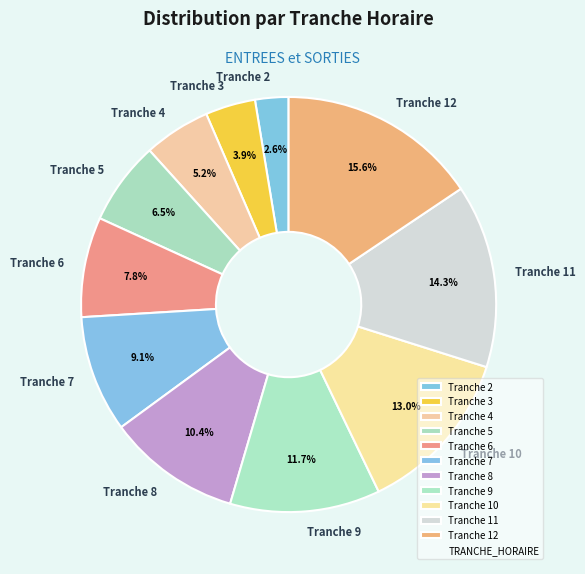

To the nearest percent, what percentage of the pie is Tranche 4?

5%